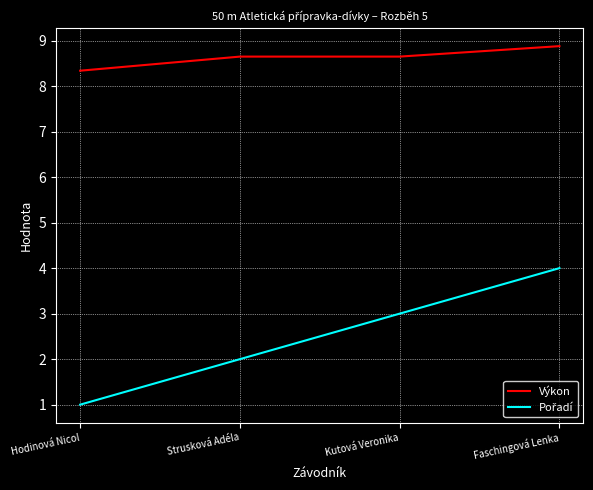

How many categories are shown in the chart?

4